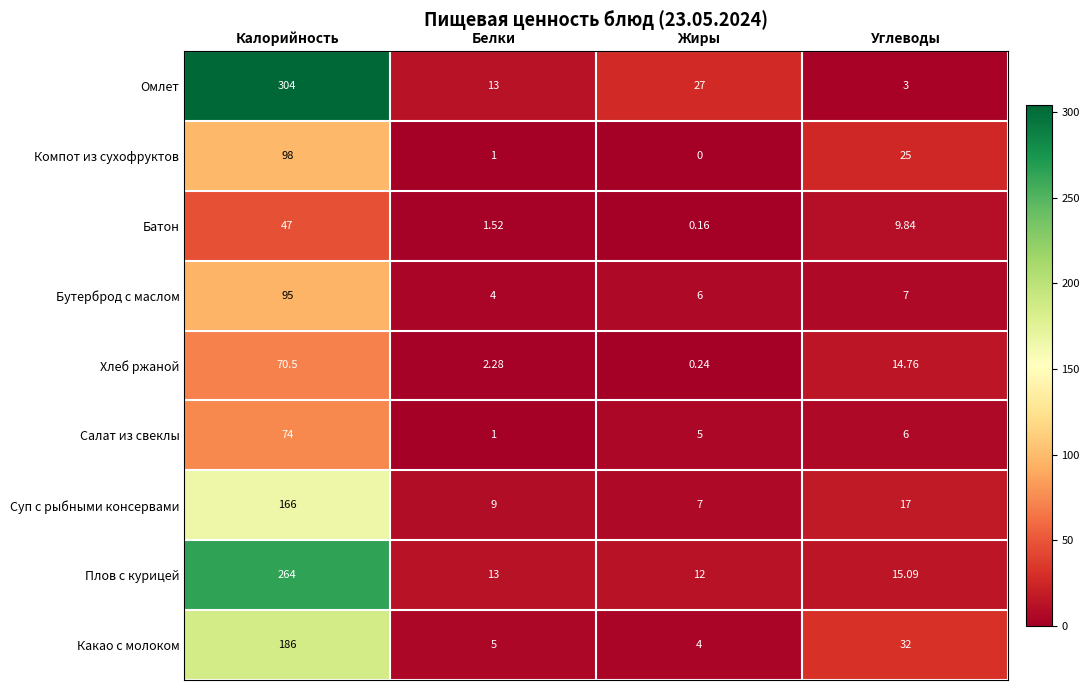

Is the value of Какао с молоком at Жиры greater than the value of Батон at Жиры?

Yes